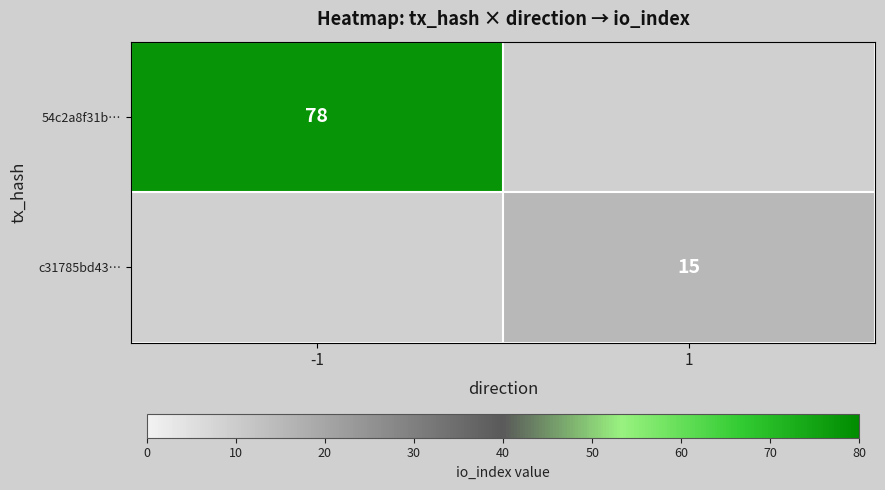

What is the smallest value displayed?

15.0